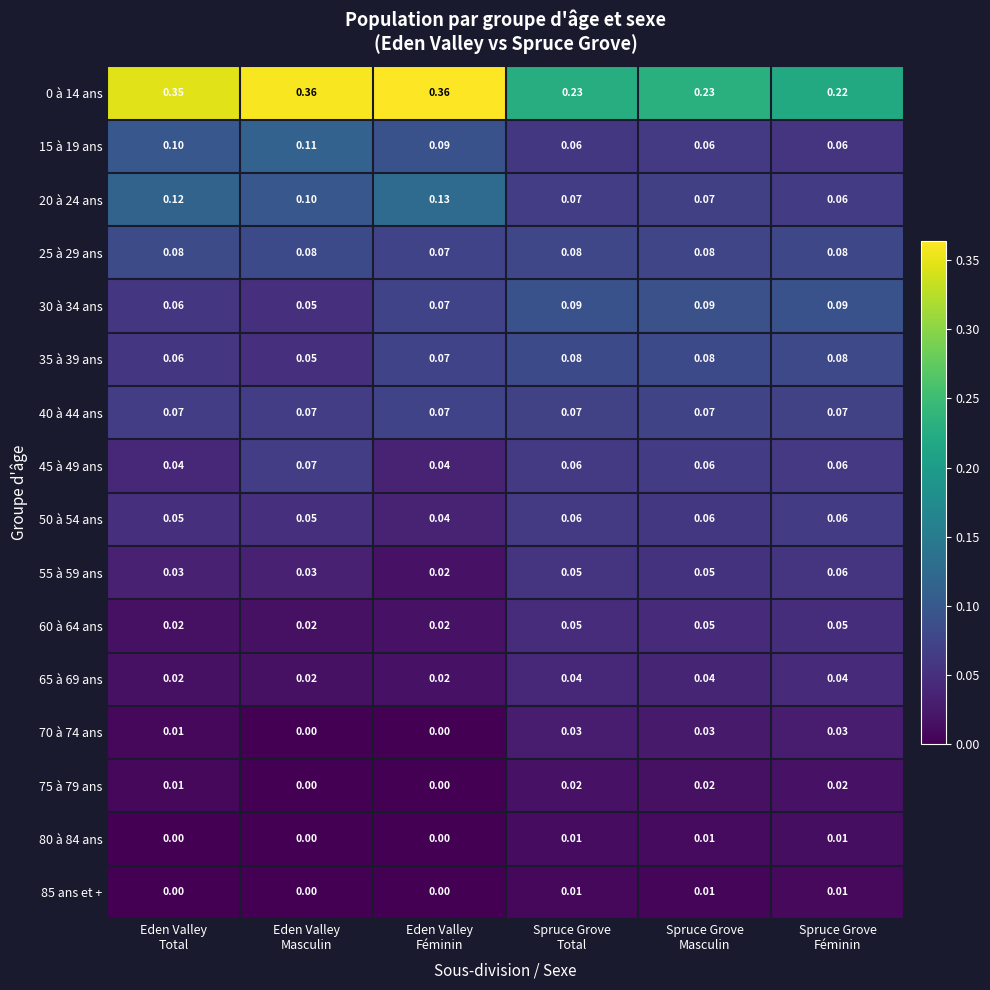

How many distinct data groups are displayed?

16